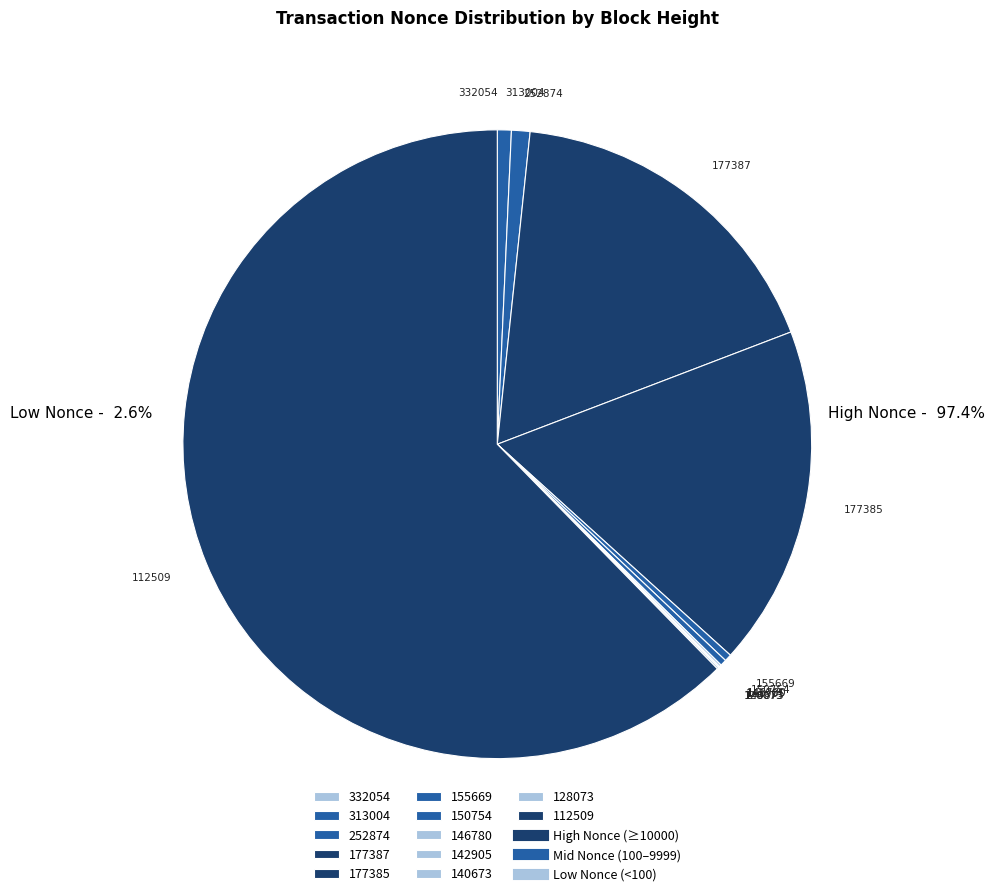

Does 112509 represent more than half of the total?

Yes